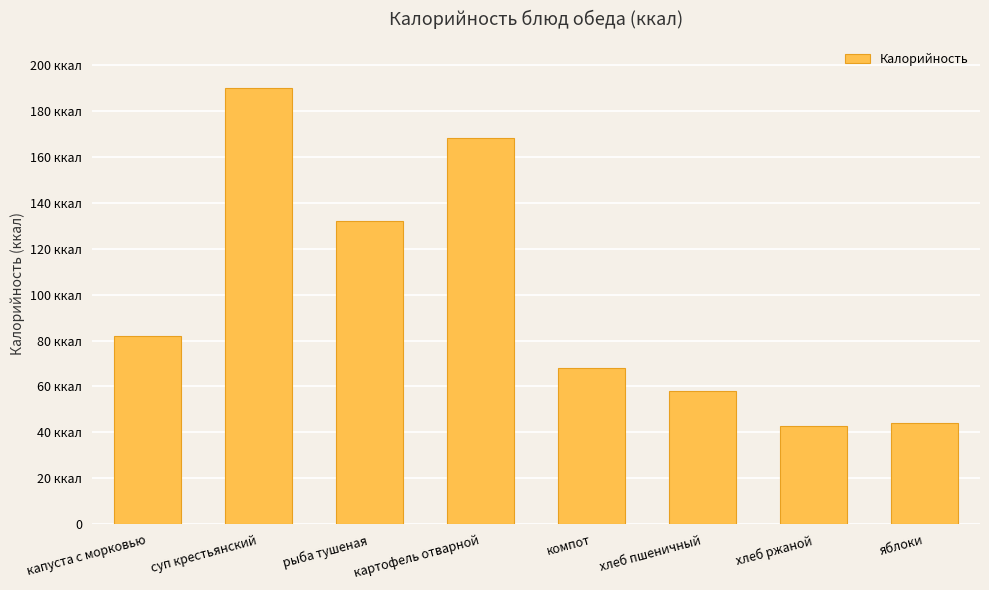

Reading left to right, extract all data points from this chart.

капуста с морковью=82	суп крестьянский=190	рыба тушеная=132	картофель отварной=168	компот=68	хлеб пшеничный=58	хлеб ржаной=43	яблоки=44